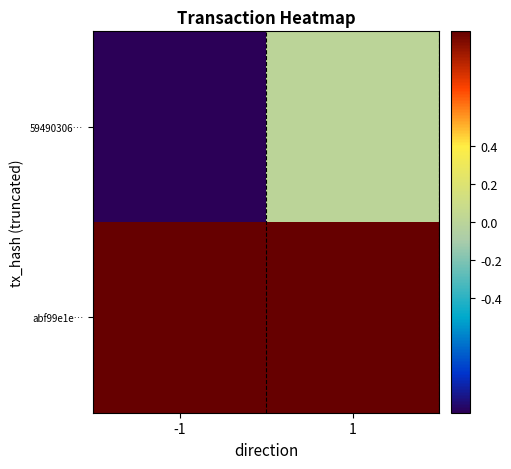

Rank the series at -1 from lowest to highest value.

59490306…, abf99e1e…